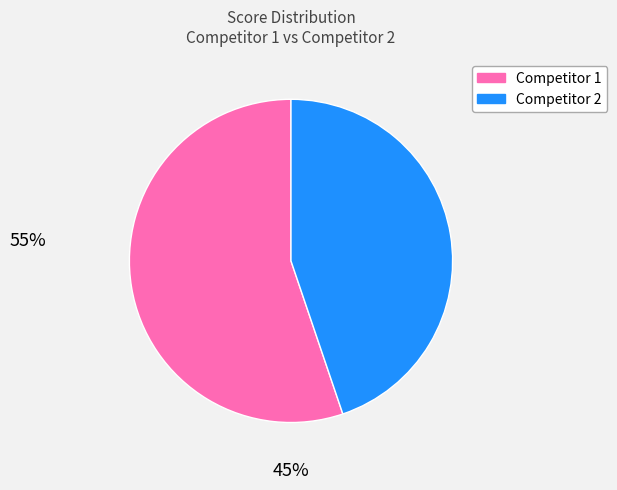

Is there a majority slice in this chart?

Yes